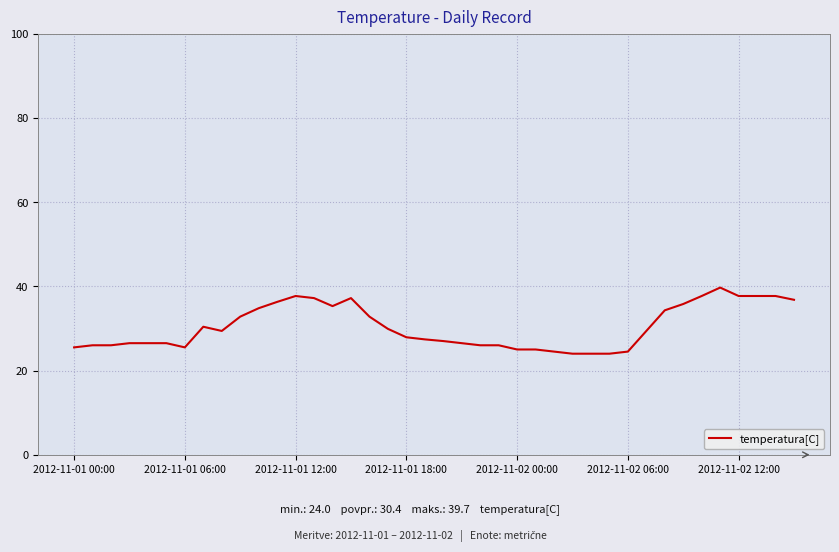

What is the difference between the maximum and minimum values?

15.7